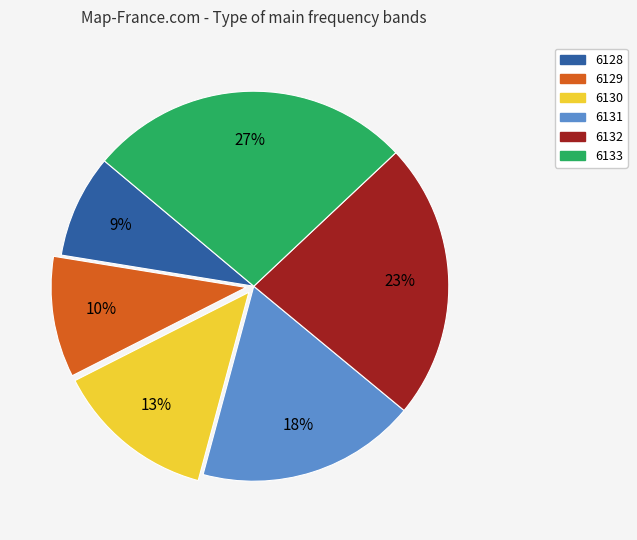

Does 6130 account for over 50% of the chart?

No